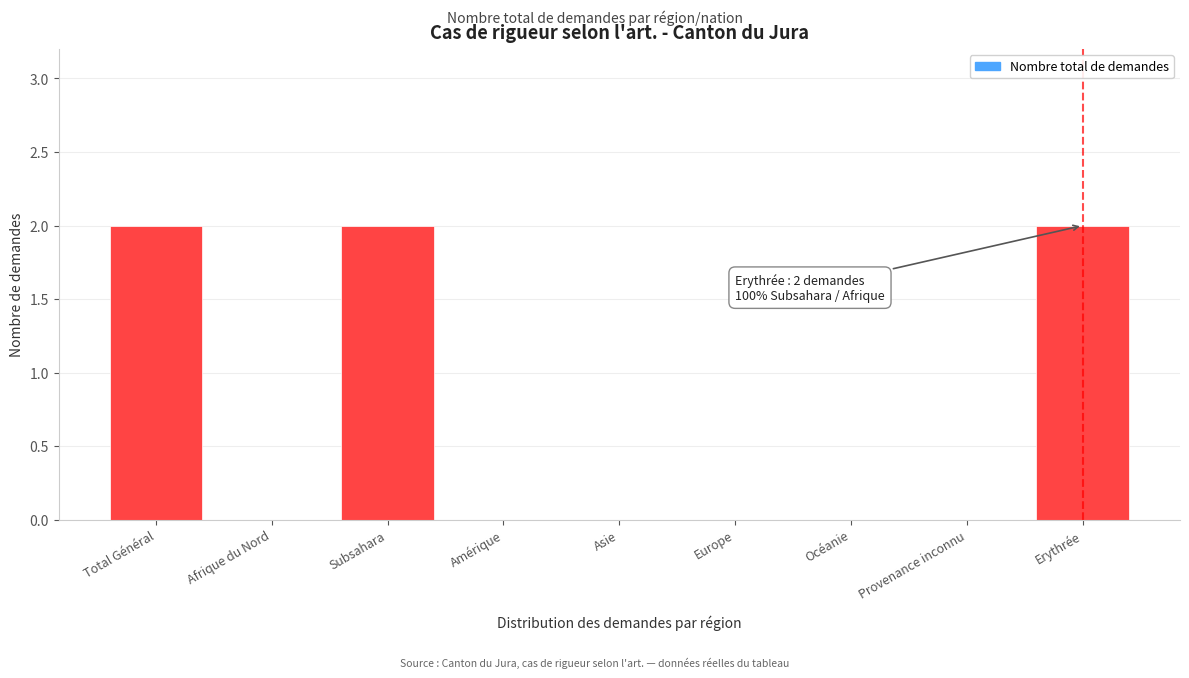

Reading left to right, what are all the values shown in this chart?

Total Général=2	Afrique du Nord=0	Subsahara=2	Amérique=0	Asie=0	Europe=0	Océanie=0	Provenance inconnu=0	Erythrée=2